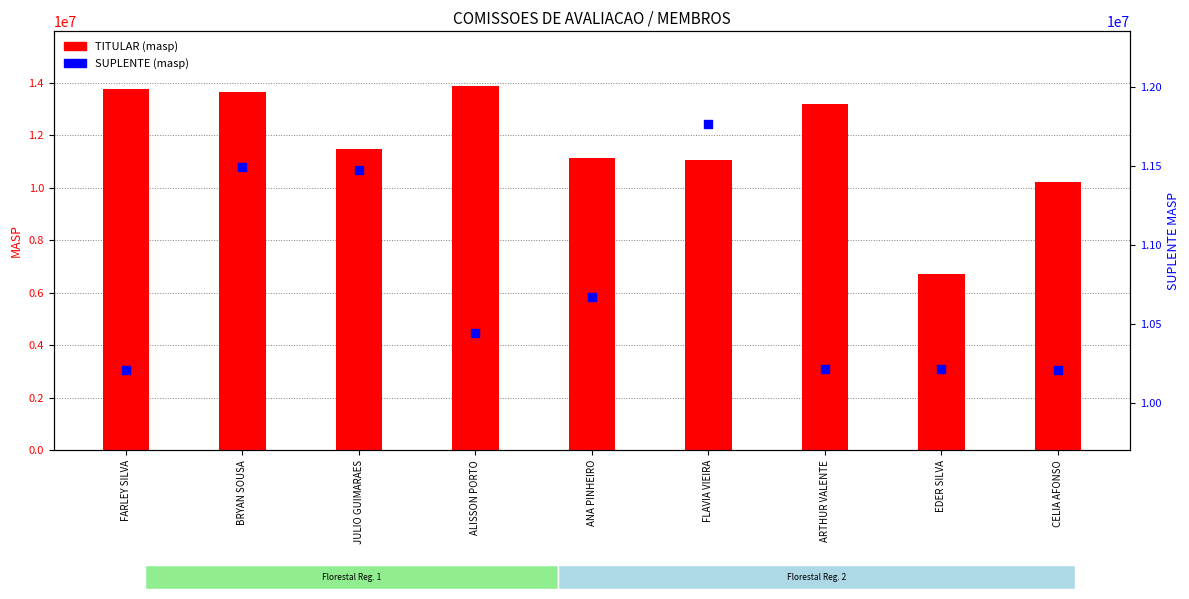

Which series has the largest total across all categories?

TITULAR (masp)